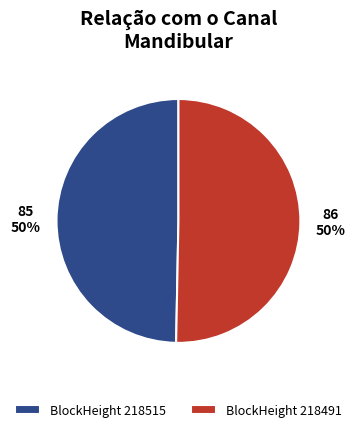

How many slices are in this pie chart?

2